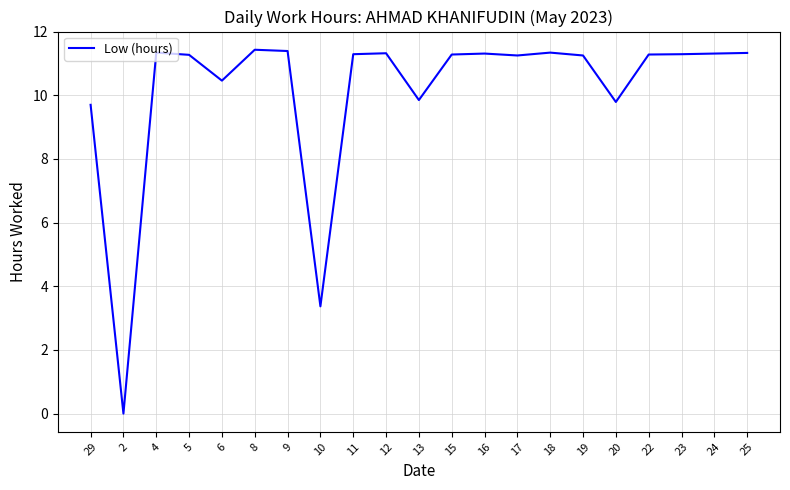

Which category has the lowest value across all series?

2